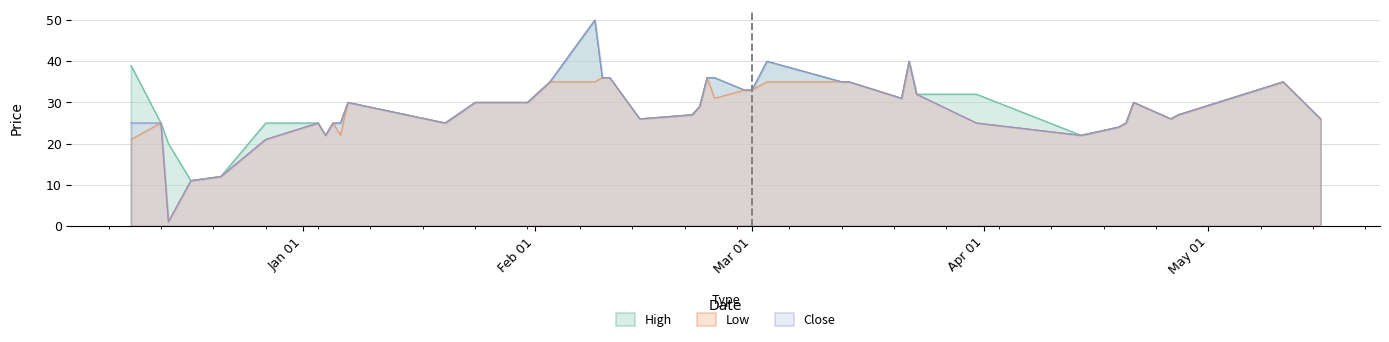

Reading left to right, transcribe all the data shown in this chart.

High: 39	25	20	11	12	25	25	22	25	25	30	25	30	30	35	50	36	36	26	27	29	36	36	33	33	40	35	35	31	40	32	32	22	24	25	30	26	27	35	26
Low: 21	25	1	11	12	21	25	22	25	22	30	25	30	30	35	35	36	36	26	27	29	36	31	33	33	35	35	35	31	40	32	25	22	24	25	30	26	27	35	26
Close: 25	25	1	11	12	21	25	22	25	25	30	25	30	30	35	50	36	36	26	27	29	36	36	33	33	40	35	35	31	40	32	25	22	24	25	30	26	27	35	26